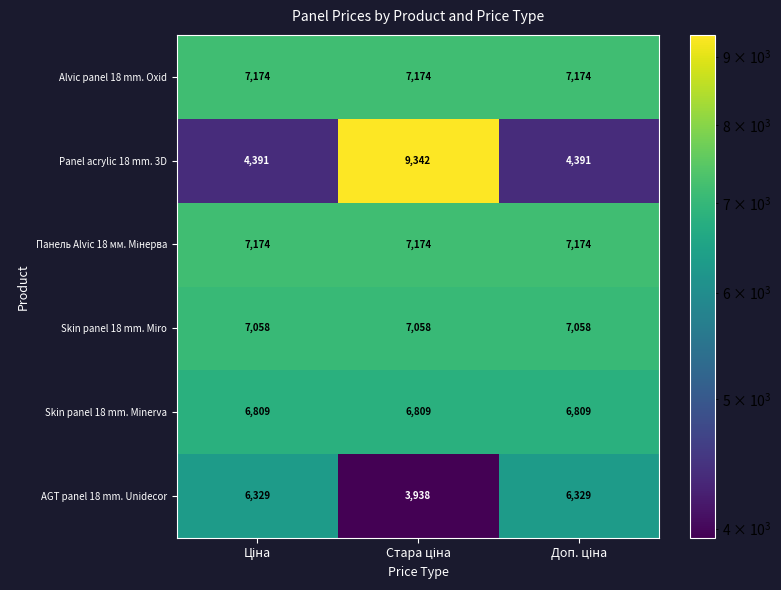

How many data points does each series have?

3